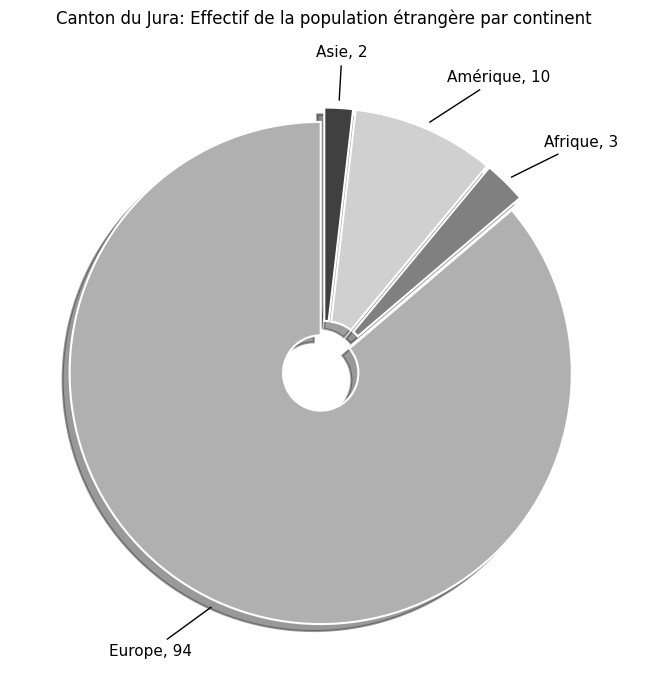

Approximately how many times larger is the value at Amérique compared to Afrique?

3.3